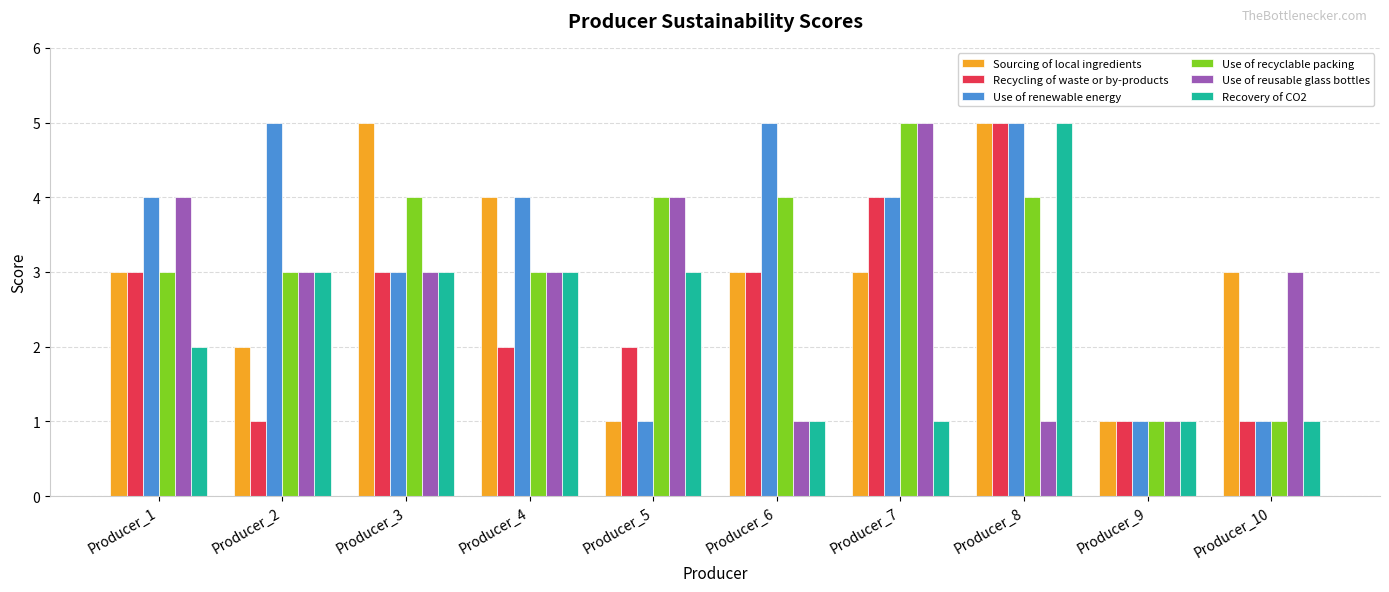

Between Producer_6 and Producer_9, which series saw the biggest shift?

Use of renewable energy